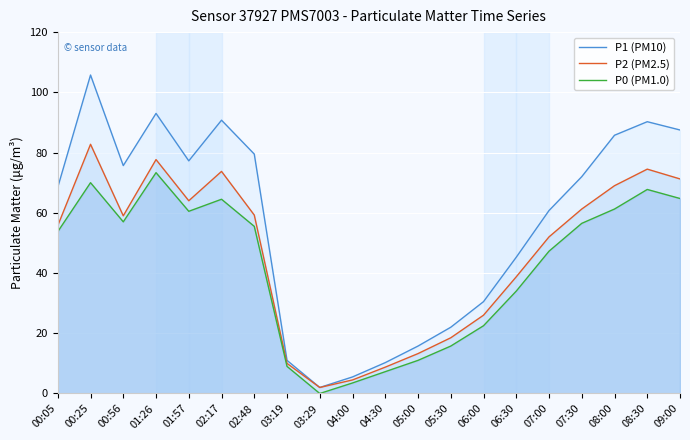

What are all the series names shown in the legend?

P1 (PM10), P2 (PM2.5), P0 (PM1.0)